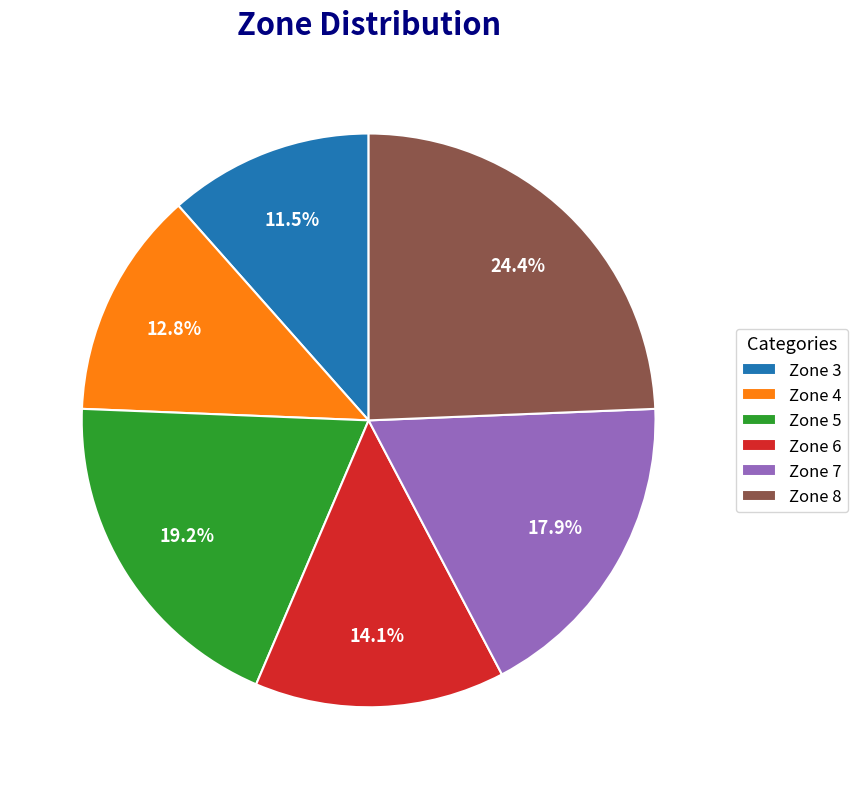

Approximately how many times larger is the value at Zone 3 compared to Zone 6?

0.8